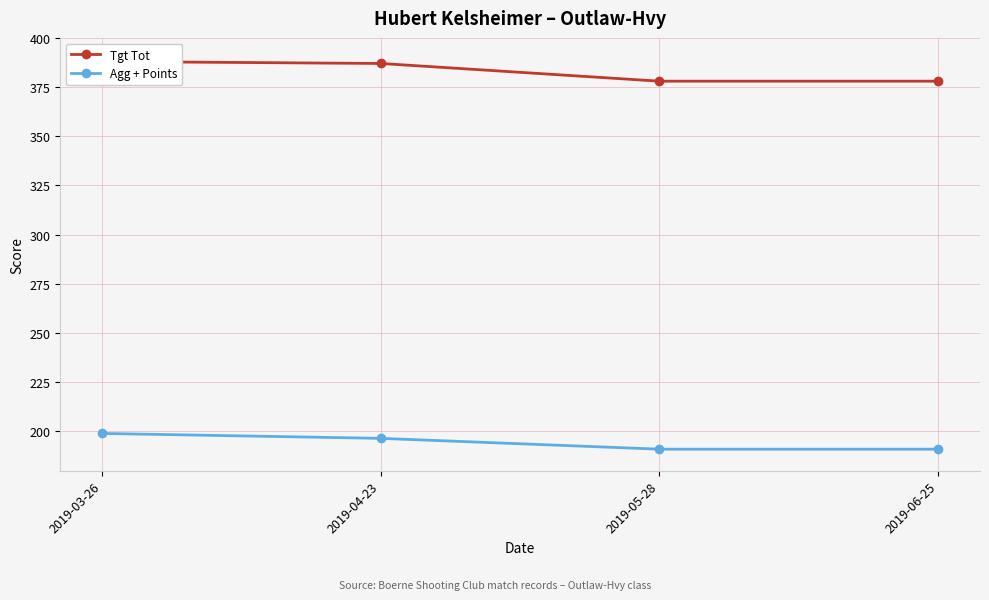

Rank the series by their maximum value, from highest to lowest.

Tgt Tot, Agg + Points